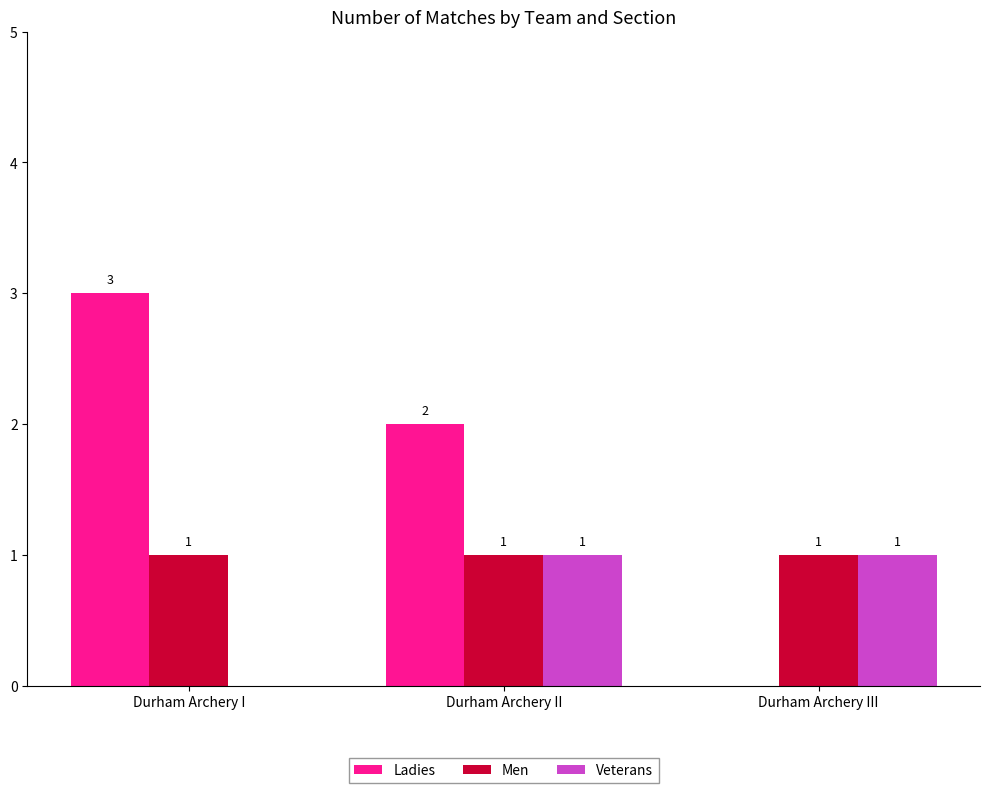

What is the total value across all series at Durham Archery I?

4